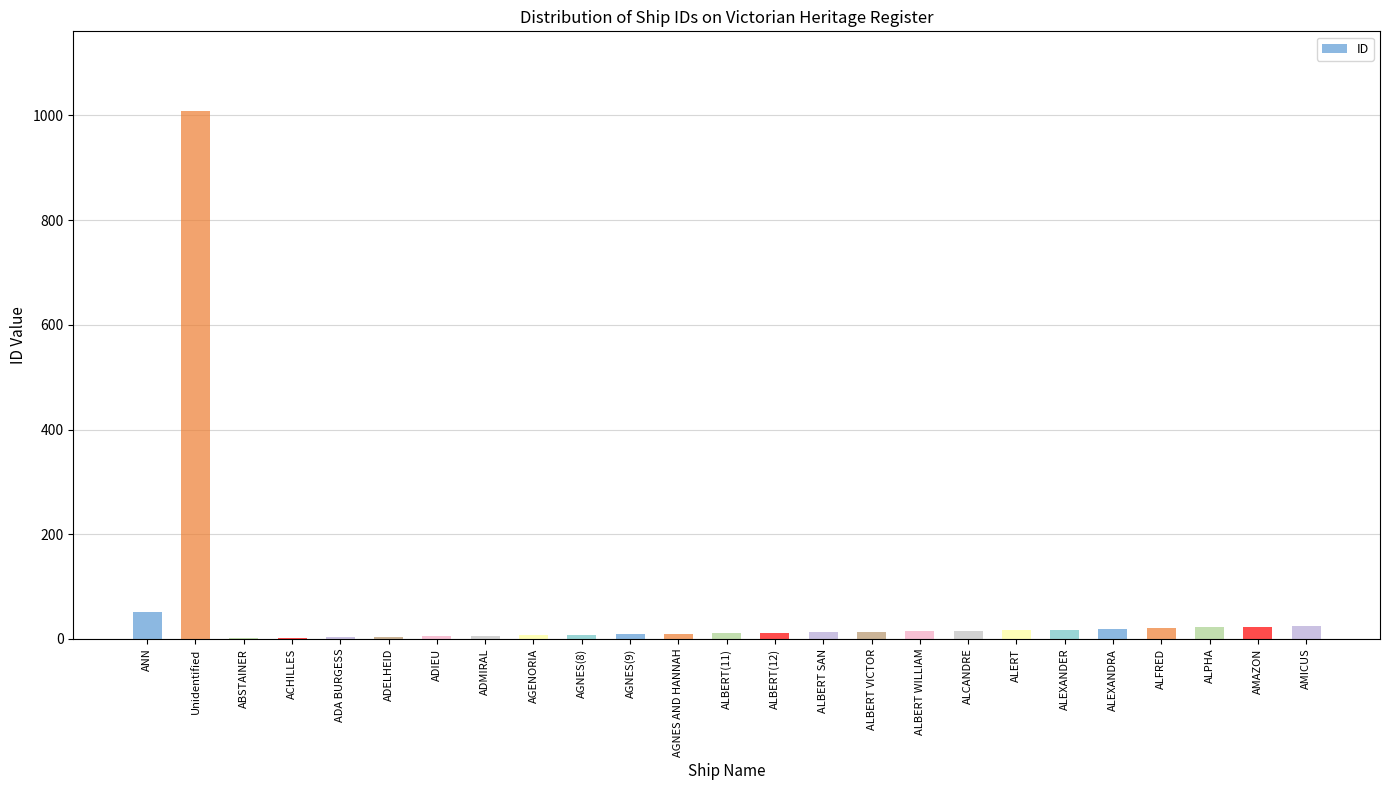

At which category does the chart reach its peak across all series?

Unidentified